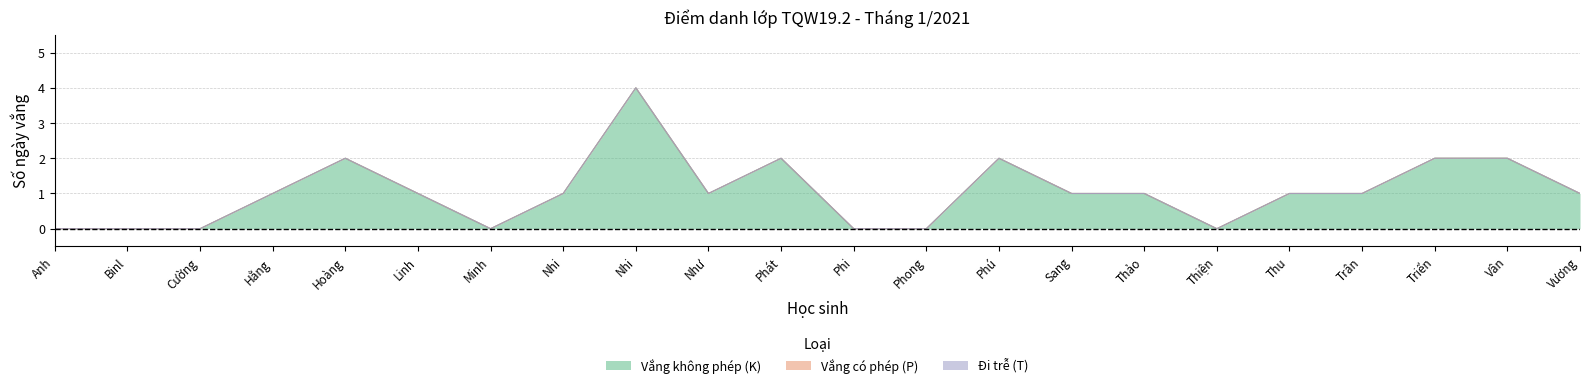

What is the difference between the maximum and second lowest values in the Vắng không phép (K) series?

4